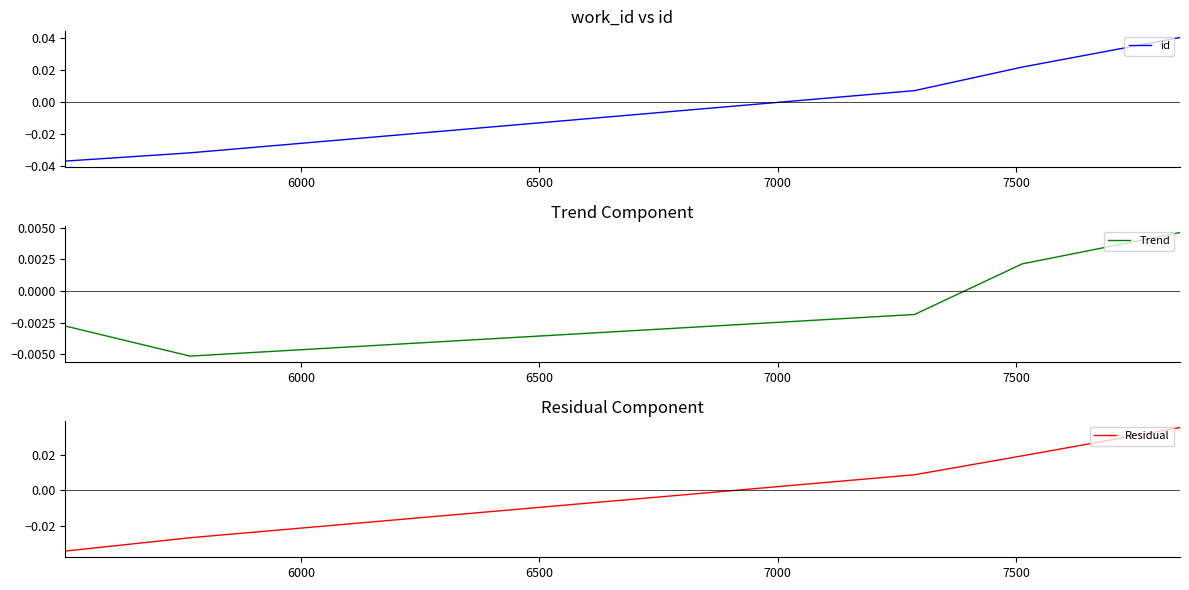

What are all the series names shown in the legend?

id, Trend, Residual